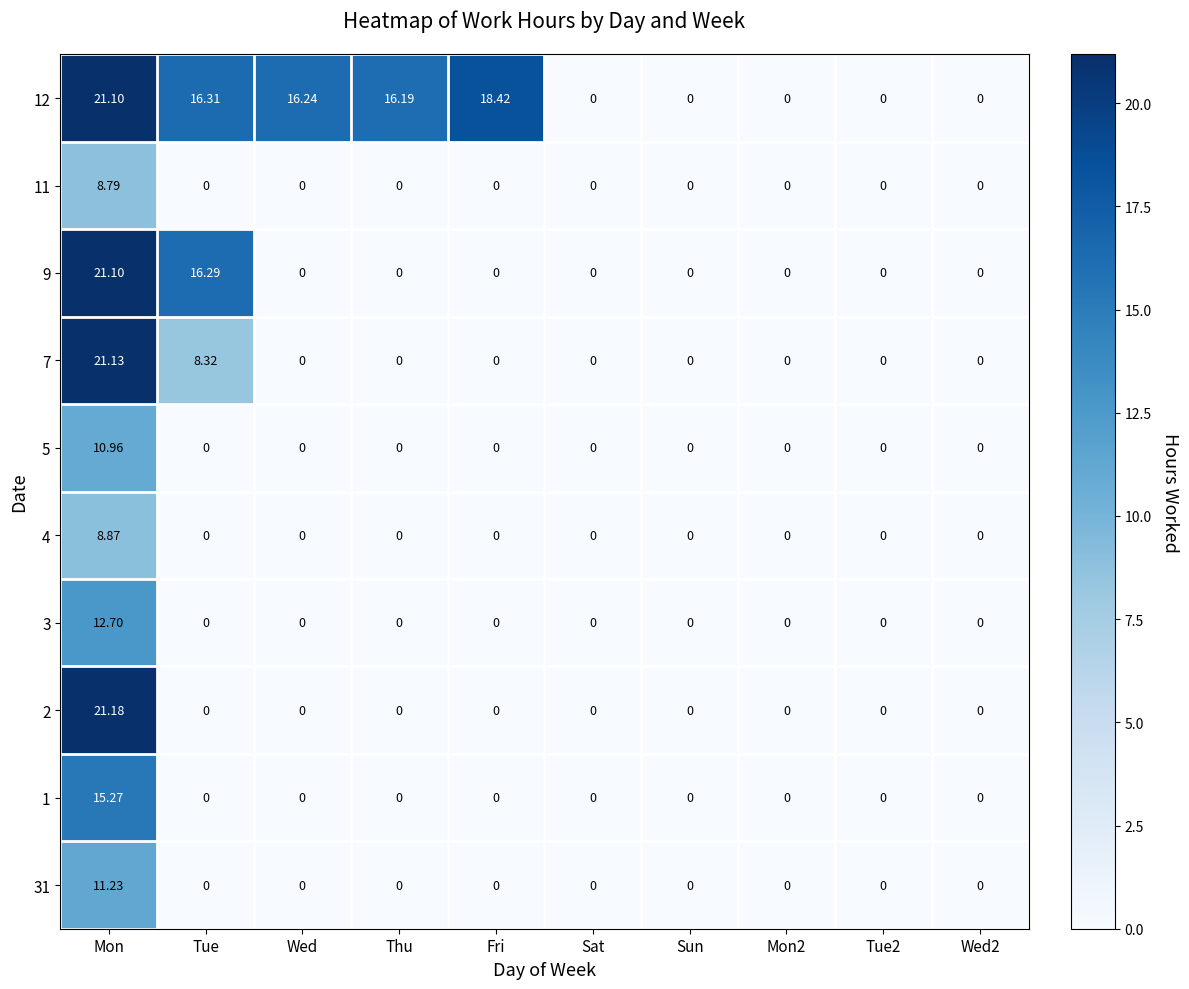

How many positive values does the 4 series have?

1